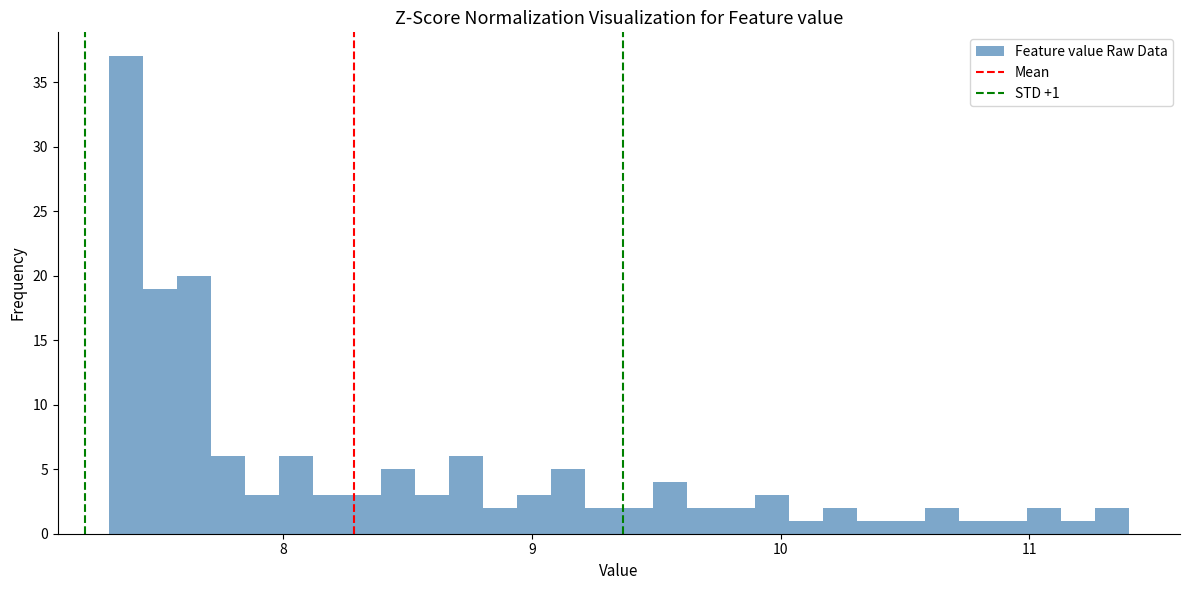

Read against the x-axis, roughly where is the centre of the tallest bar?

7.4